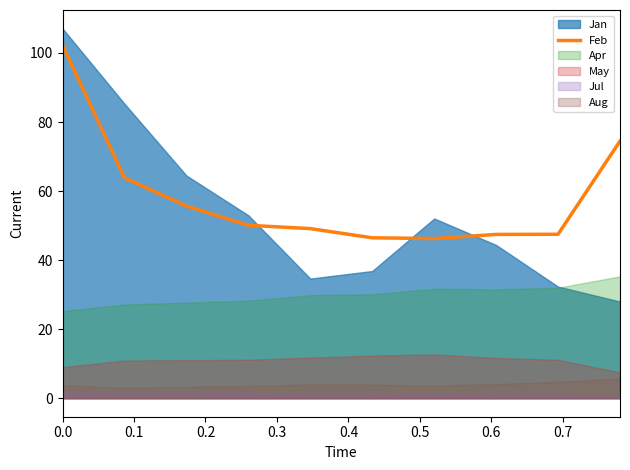

What is the difference between the maximum and second lowest values?

55.8